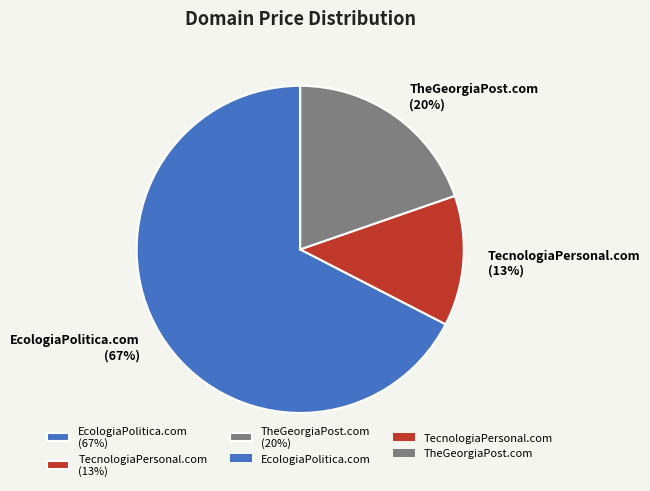

Count the number of slices in the pie.

3